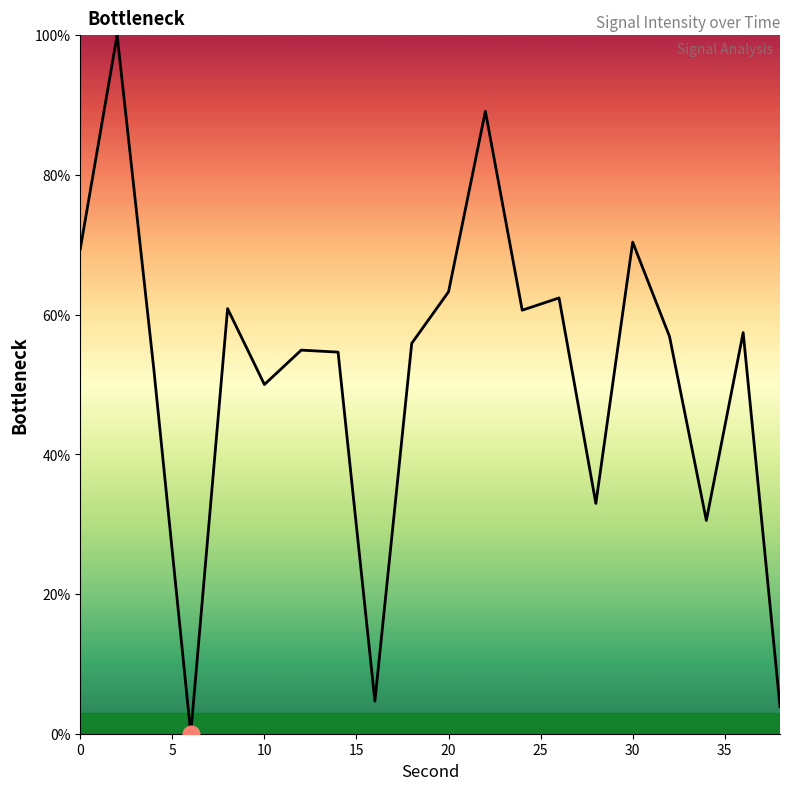

How many interior local valleys (lower than both neighbors) does the data have?

6